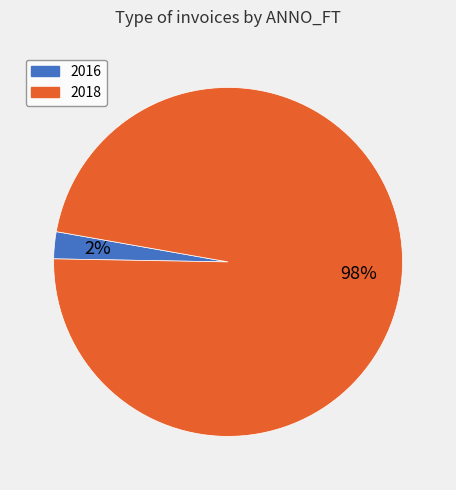

Is it true that 2018 is 98% of the pie?

True